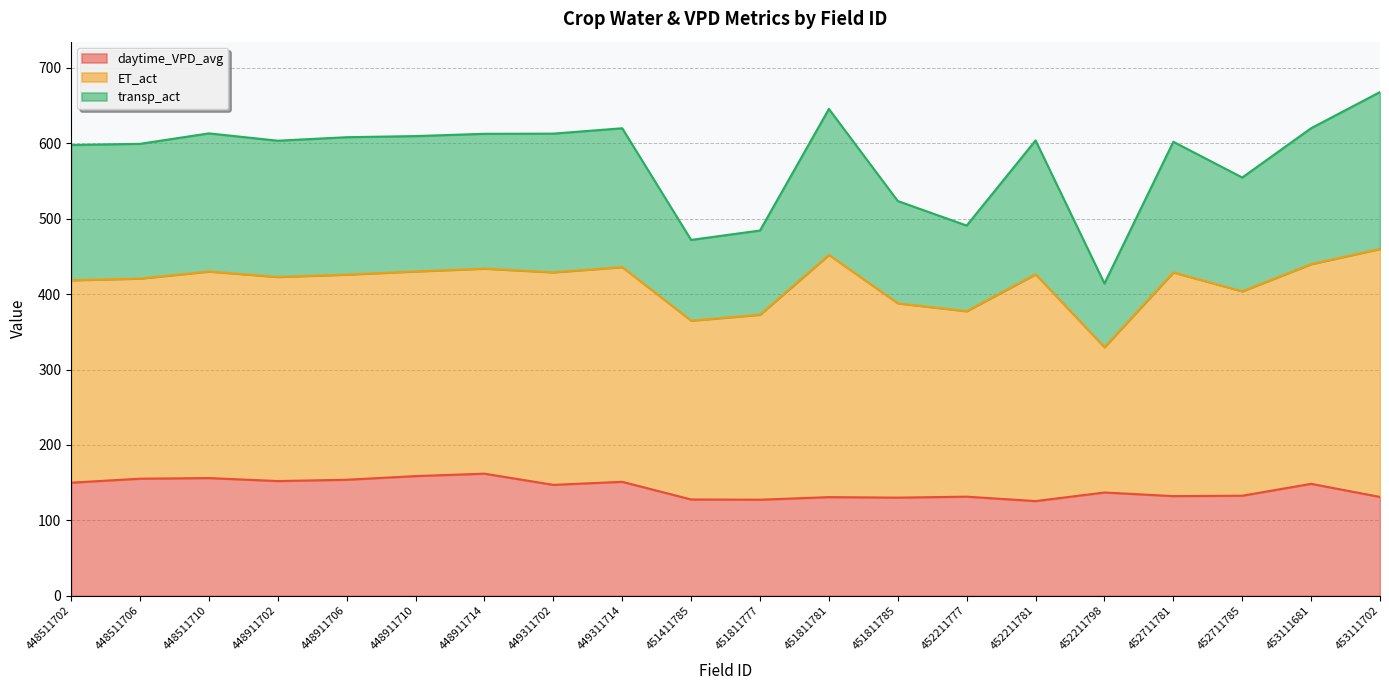

At which label is daytime_VPD_avg closest to 143?

449311702